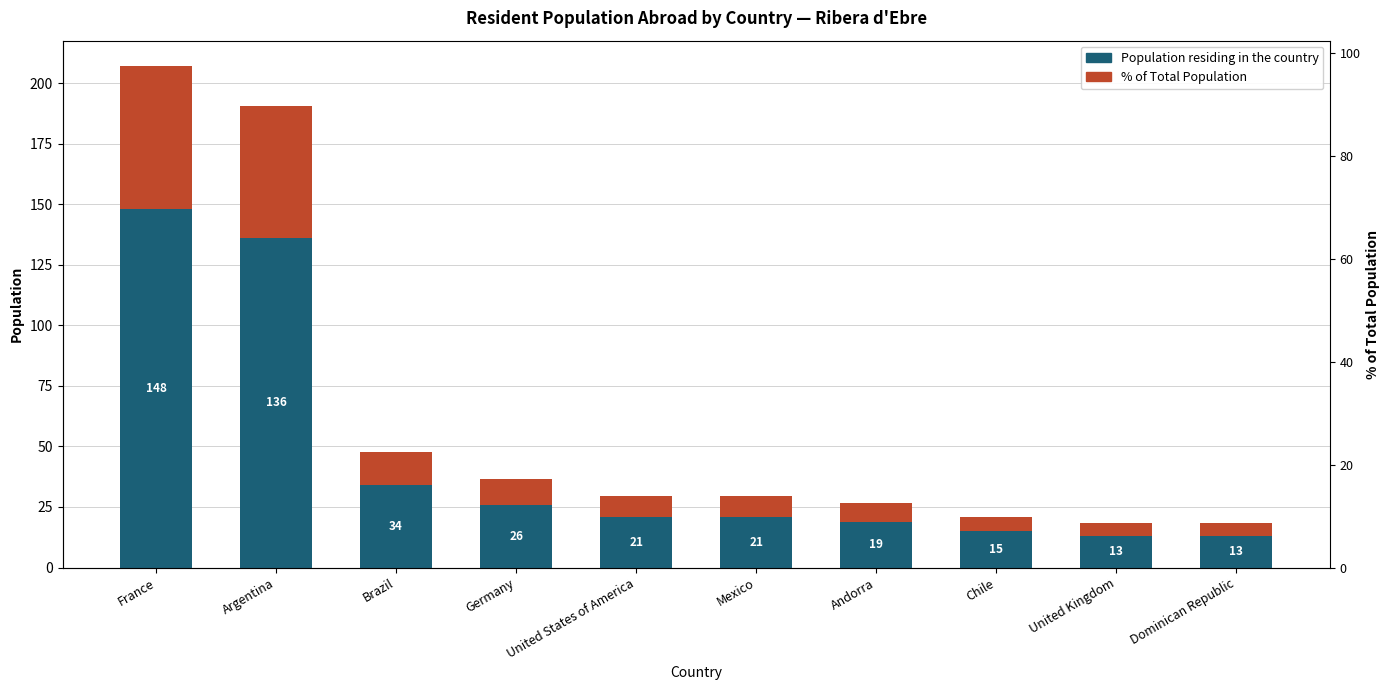

Are the bars horizontal?

No